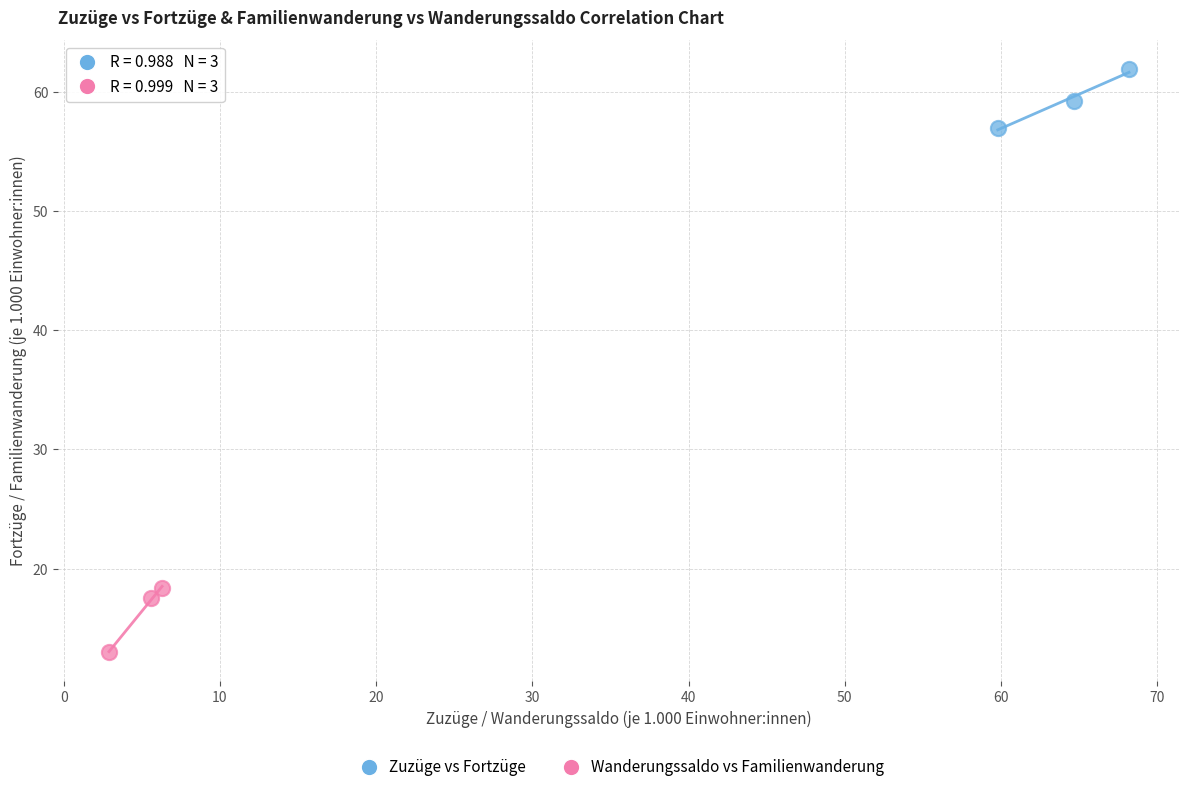

Which series contains the highest Y value?

Zuzüge vs Fortzüge